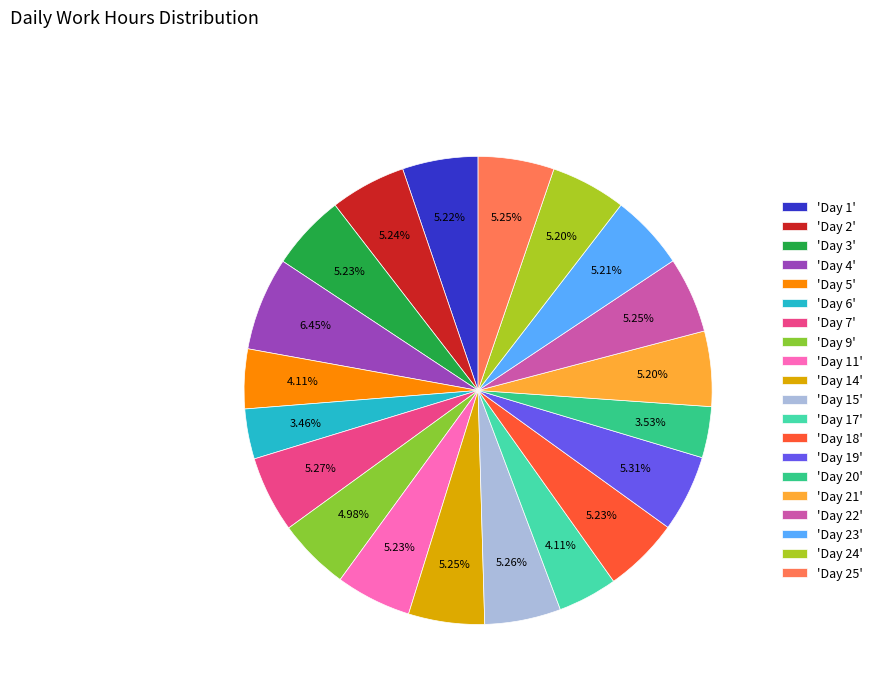

Rank the categories by value from lowest to highest.

Day 6, Day 20, Day 5, Day 17, Day 9, Day 21, Day 24, Day 23, Day 1, Day 11, Day 18, Day 3, Day 2, Day 22, Day 25, Day 14, Day 15, Day 7, Day 19, Day 4